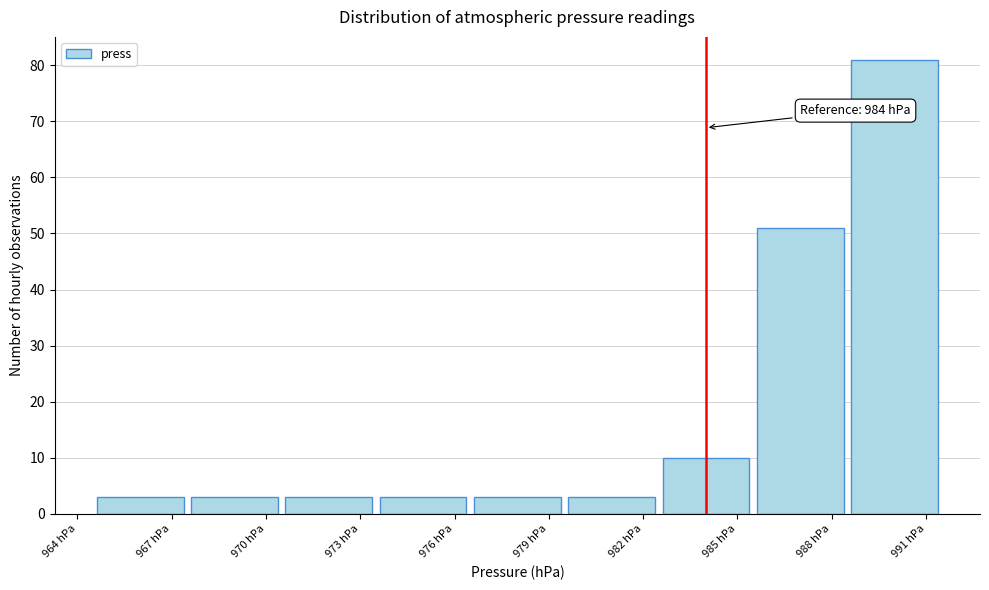

Which range on the x-axis has the tallest bar?

988.5 to 991.5